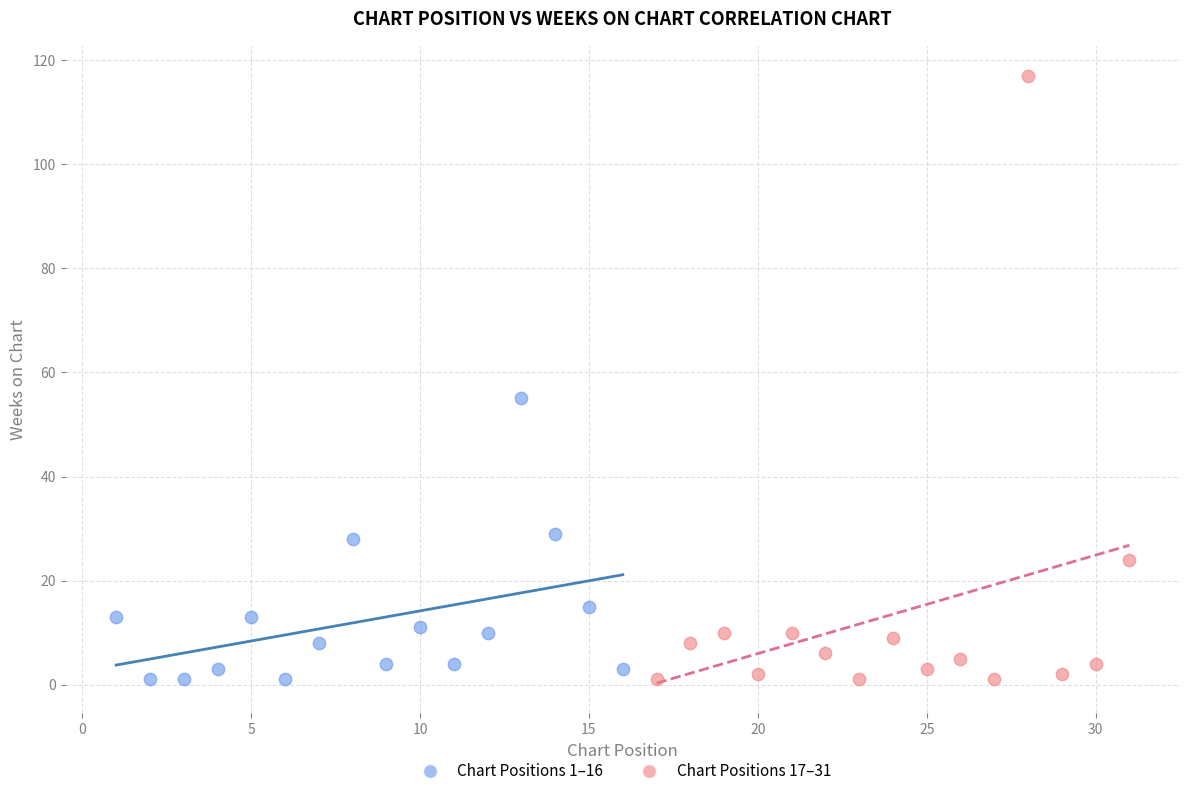

Which series has the largest Y range (max minus min)?

Chart Positions 17–31